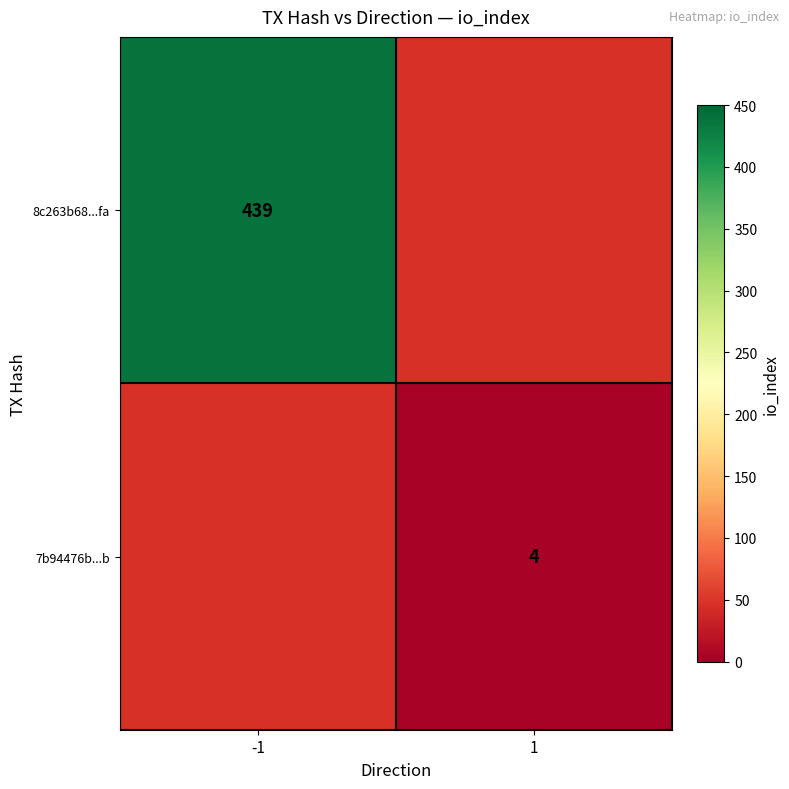

The 7b94476b...b series shows 7 at 1. True or false?

False